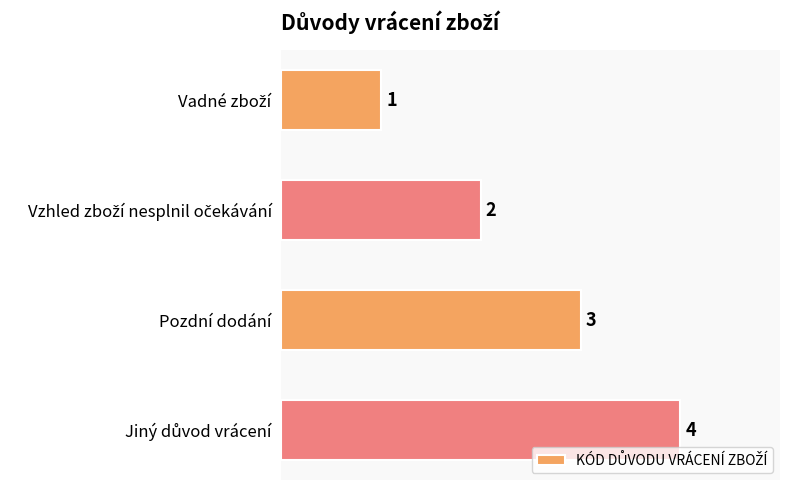

What is the difference between the maximum and minimum values?

3